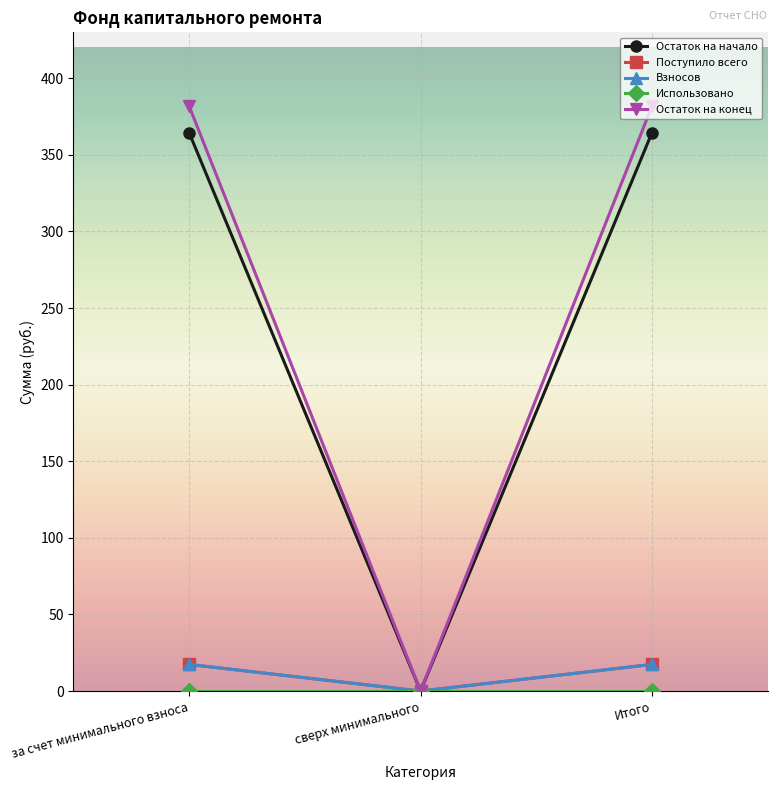

Which label corresponds to the largest value in the chart?

за счет минимального взноса